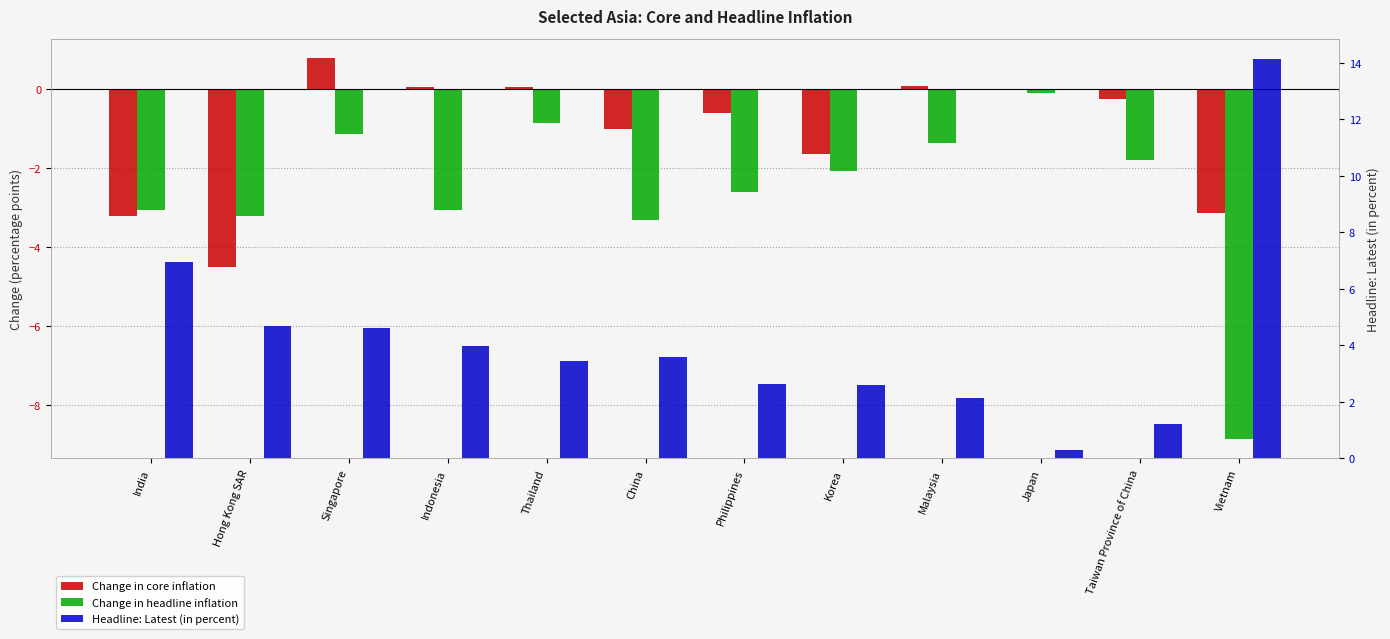

What is the average value of the Headline: Latest (in percent) series?

4.2